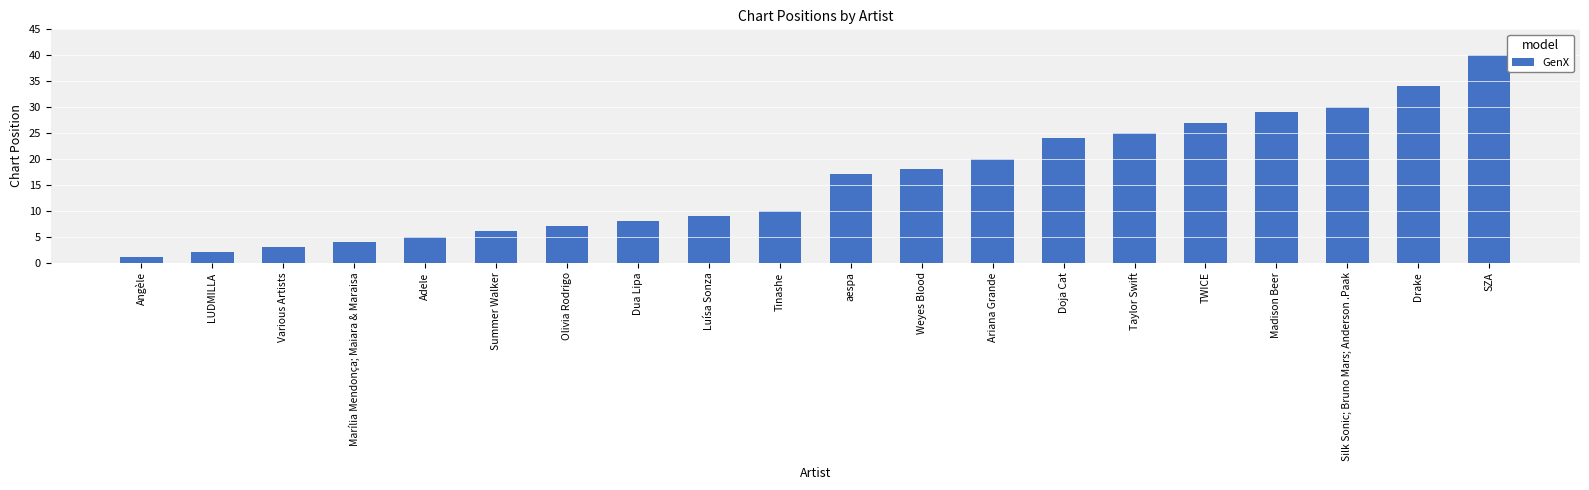

What is the sum of all values?

319